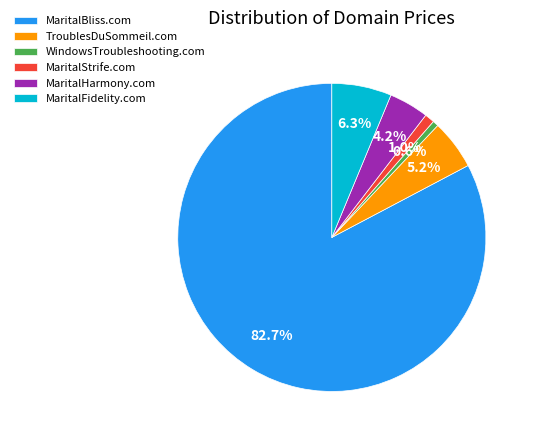

Which slice is the largest?

MaritalBliss.com